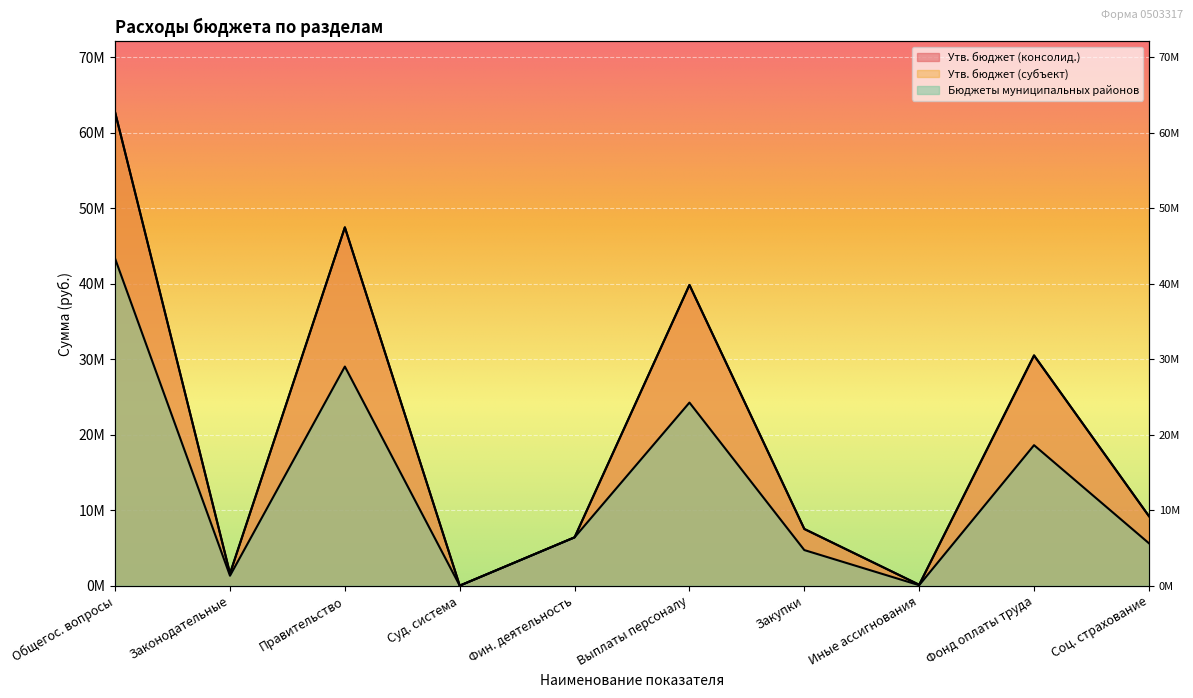

Rank the series by their maximum value, from highest to lowest.

Утв. бюджет (консолид.), Утв. бюджет (субъект), Бюджеты муниципальных районов